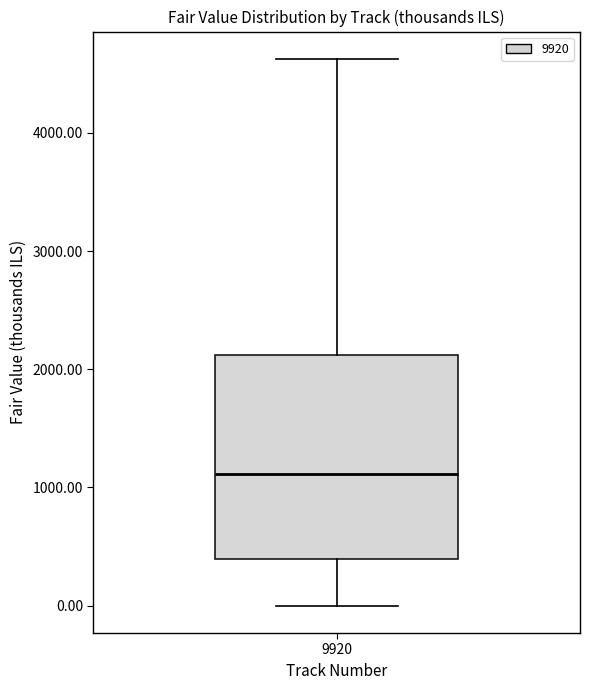

Transcribe this box plot: give where the median line is, the range the box spans, and where the two whiskers end, as read against the y-axis. The values are not printed on the chart, so give them approximately, as read against the axis.

median 1100, box 400 to 2100, whiskers 0 to 4600